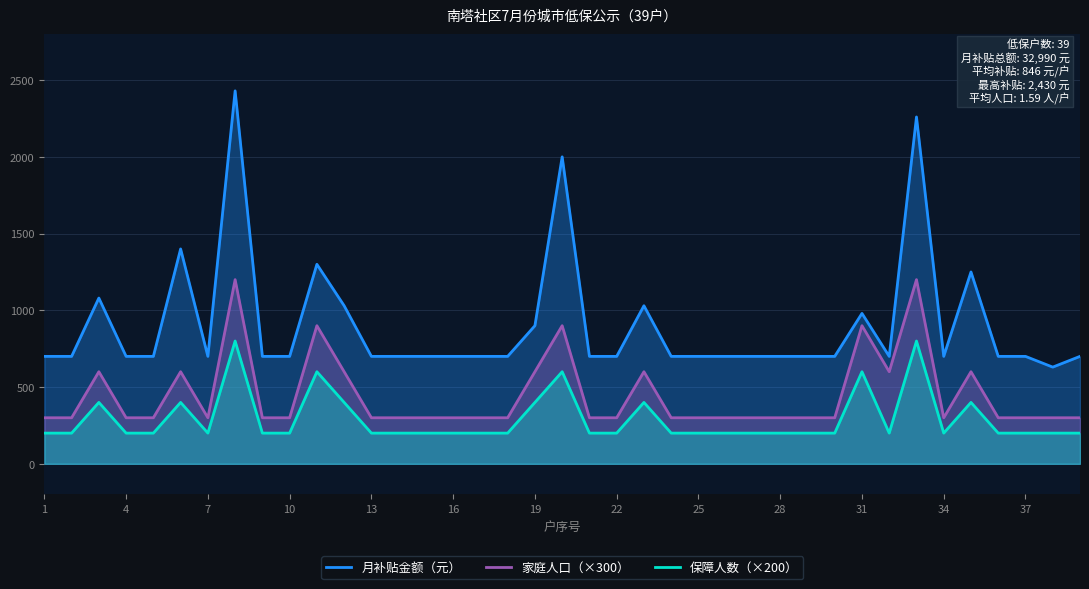

Rank the series by their maximum value, from highest to lowest.

月补贴金额（元）, 家庭人口（×300）, 保障人数（×200）